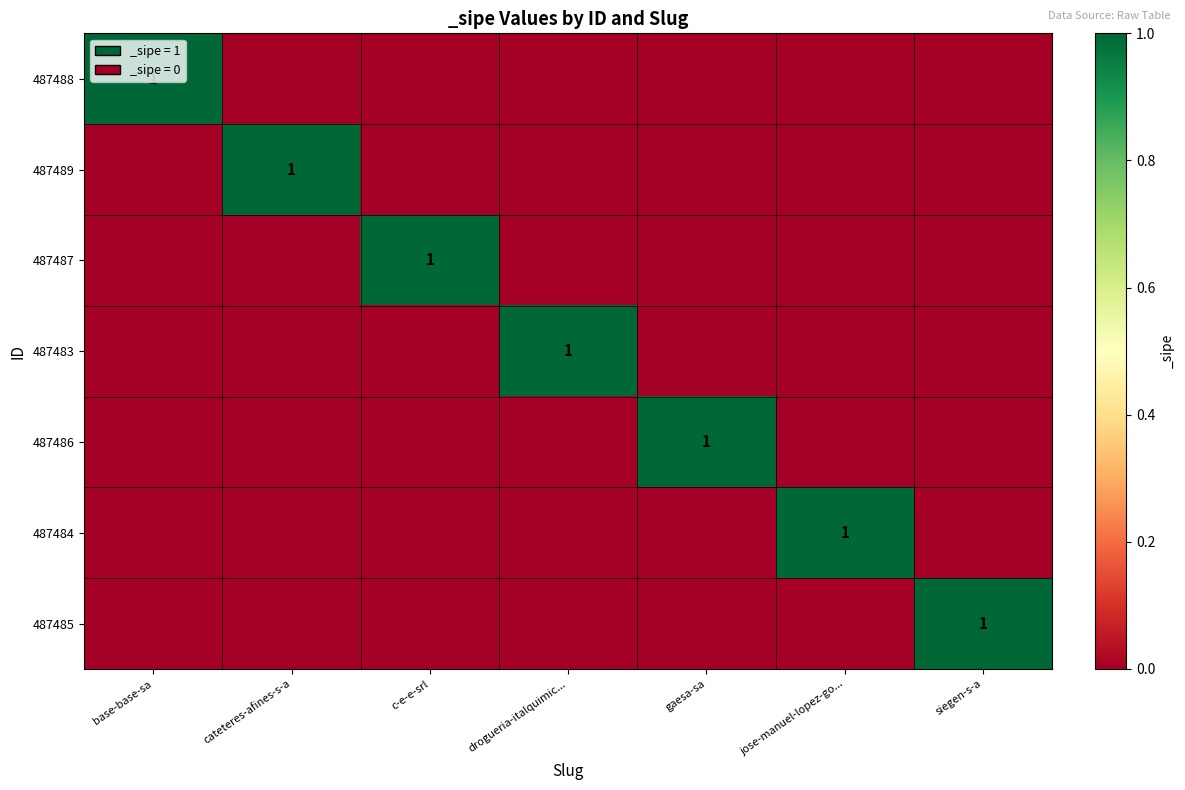

What is the difference between the maximum and minimum values in the 487484 series?

1